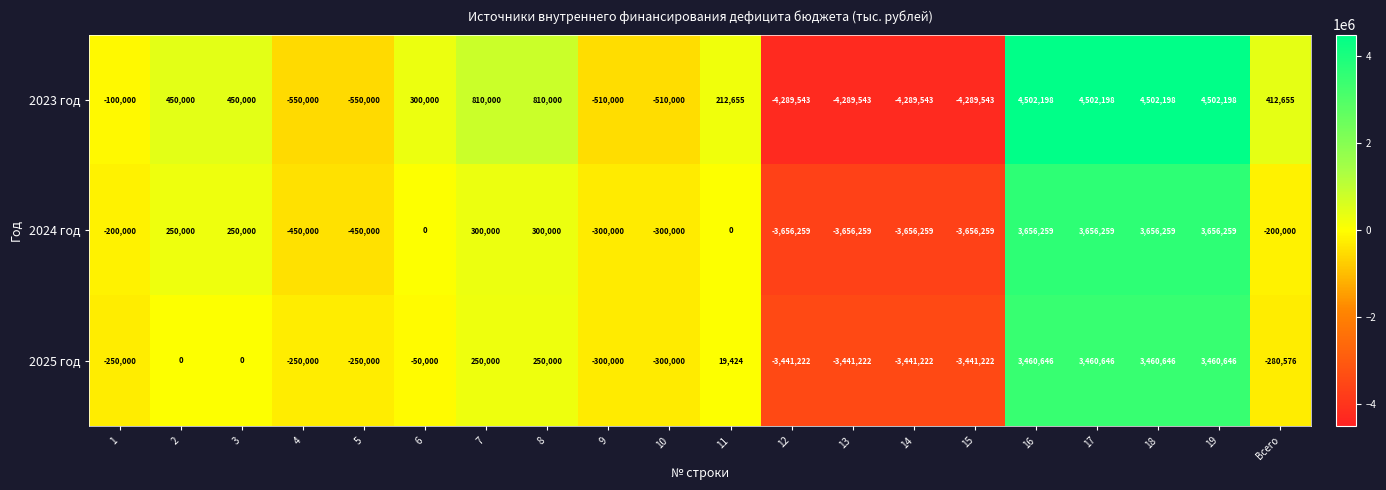

How many negative values does the 2024 год series have?

10